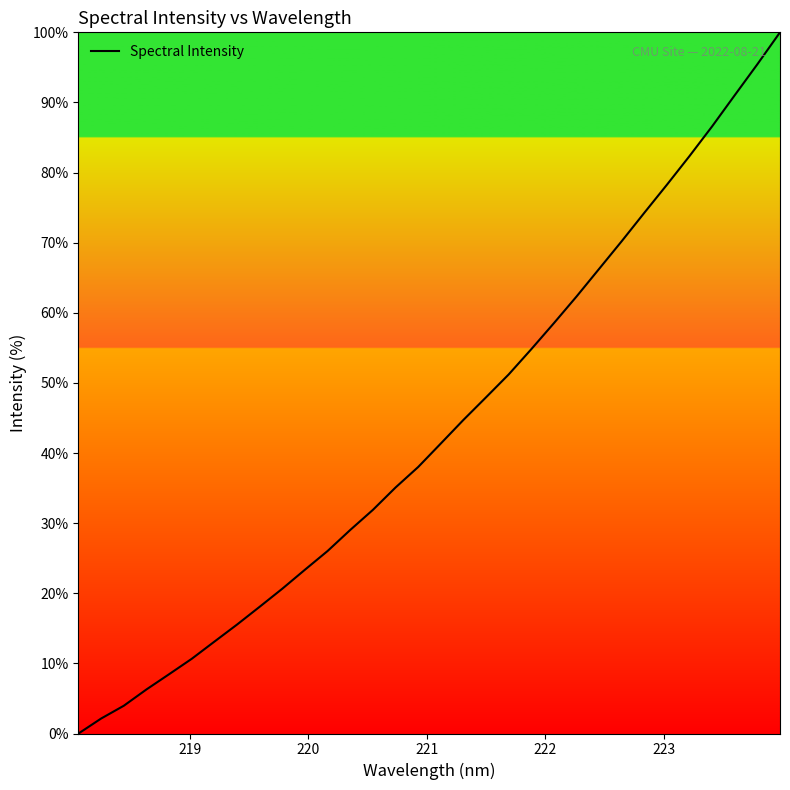

What is the greatest value displayed?

100.0